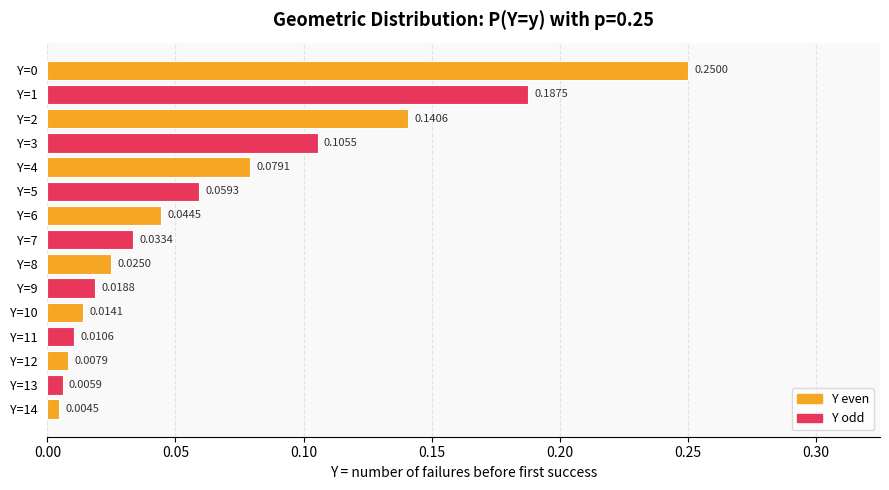

Which has a higher value, Y=13 or Y=4?

Y=4